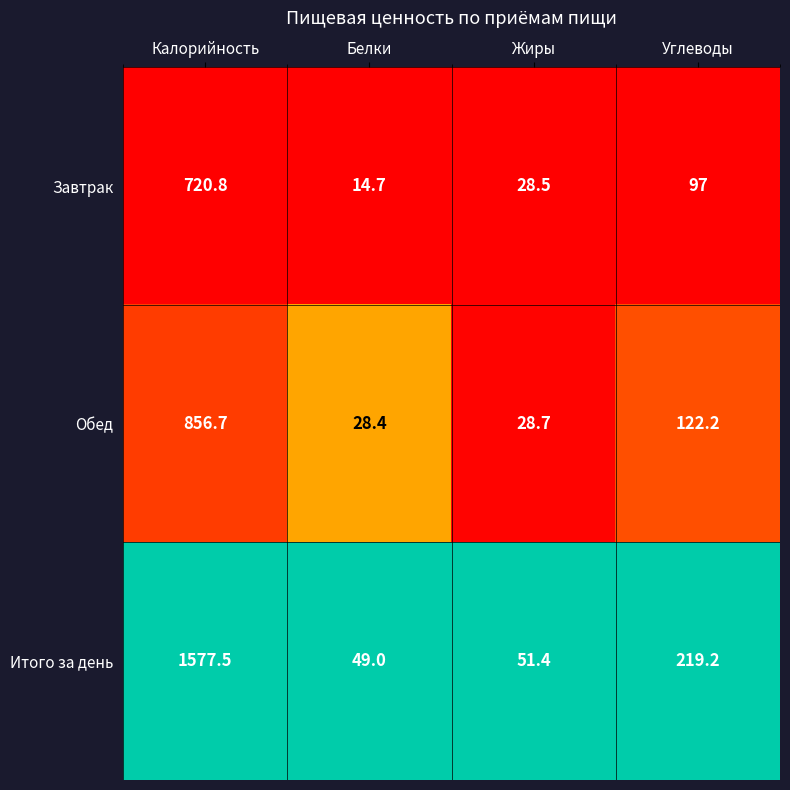

Reading left to right, list all the values displayed in this chart.

Завтрак: 720.8	14.7	28.5	97.0
Обед: 856.7	28.4	28.7	122.2
Итого за день: 1577.5	49.0	51.4	219.2